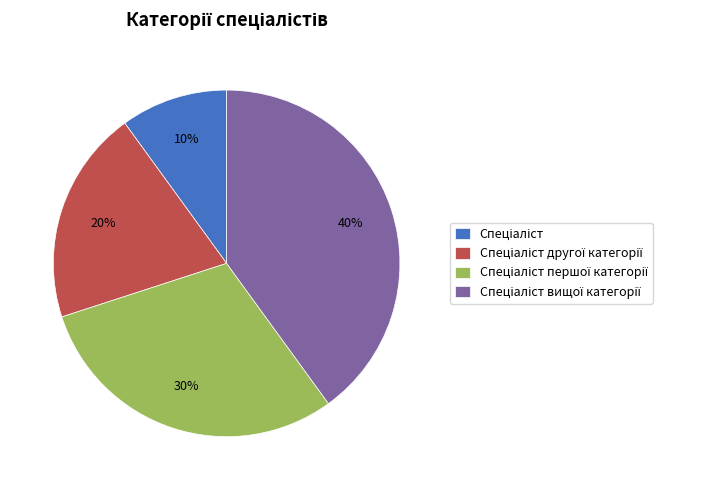

To the nearest percent, what is the difference between the largest and smallest slice percentages?

30%